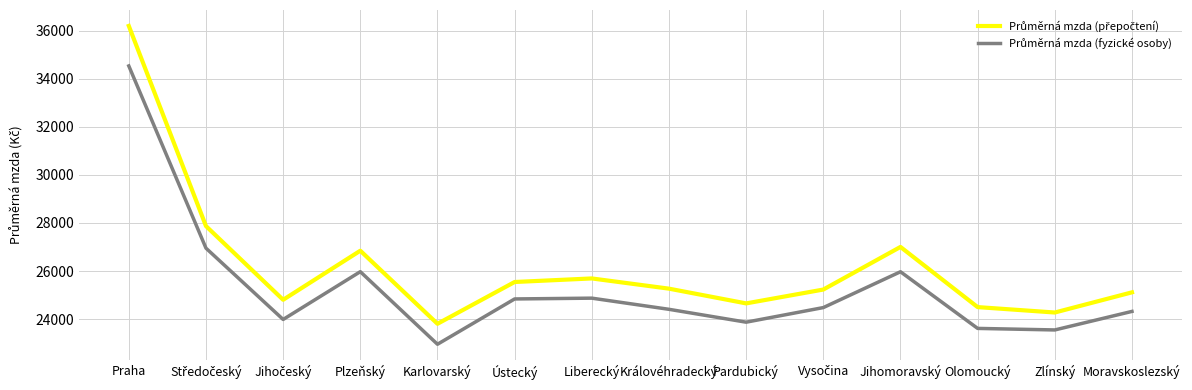

What is the total value across all series at Plzeňský?

52820